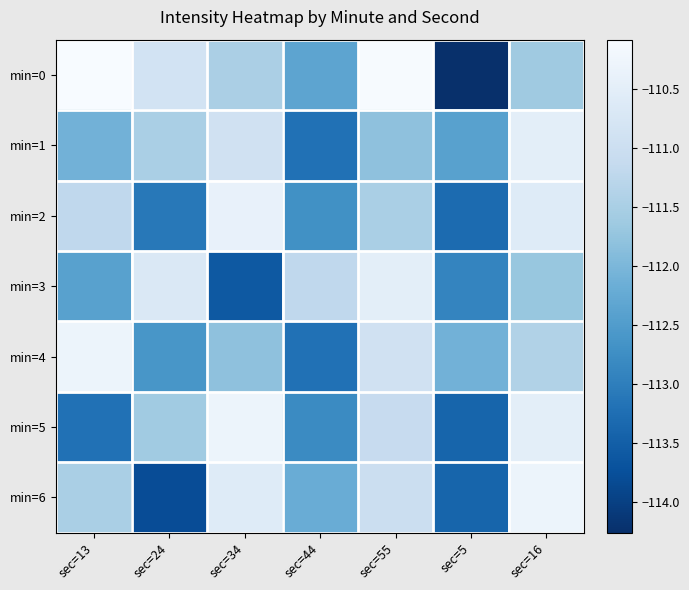

List the series in order of their peak value, highest first.

min=0, min=4, min=5, min=6, min=2, min=1, min=3